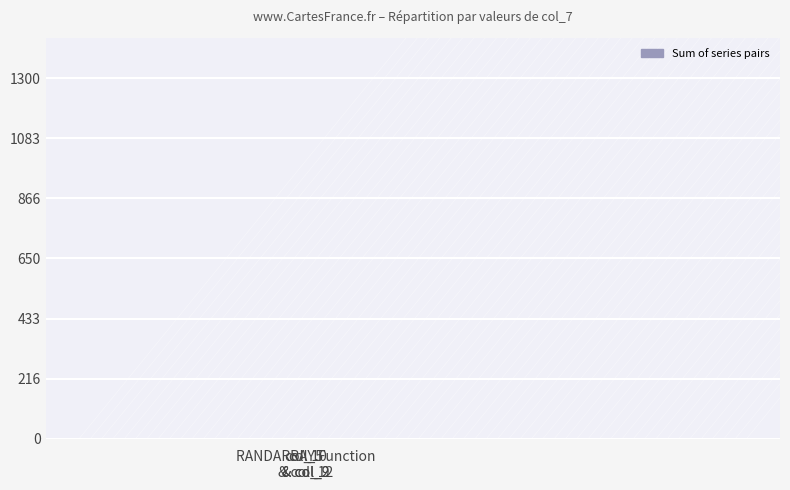

What is the value of the 1st bar from the left?

1249